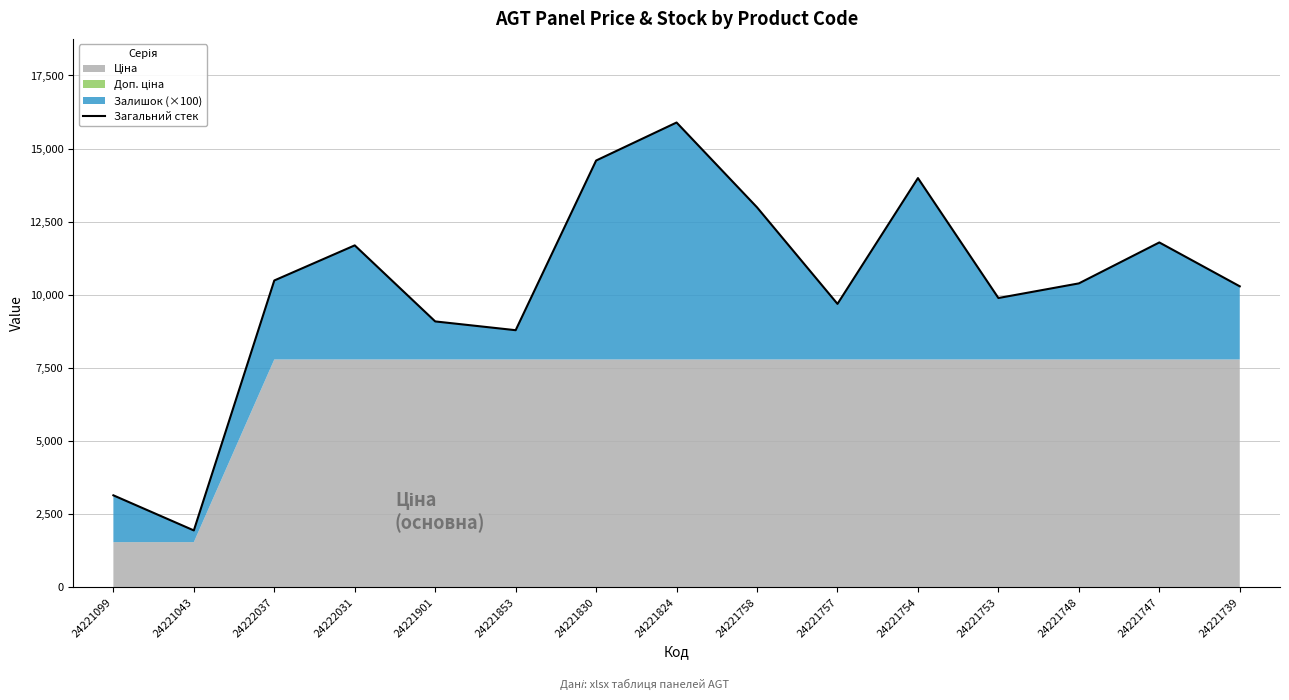

Rank the categories by value from lowest to highest.

24221043, 24221099, 24221853, 24221901, 24221757, 24221753, 24221739, 24221748, 24222037, 24222031, 24221747, 24221758, 24221754, 24221830, 24221824